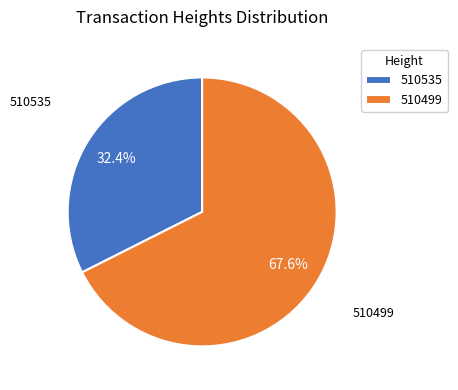

Rank the categories by value from lowest to highest.

510535, 510499